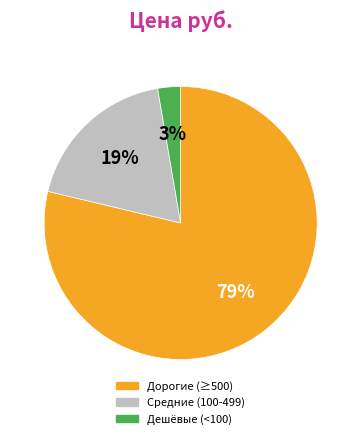

To the nearest percent, what is the average slice percentage?

33%